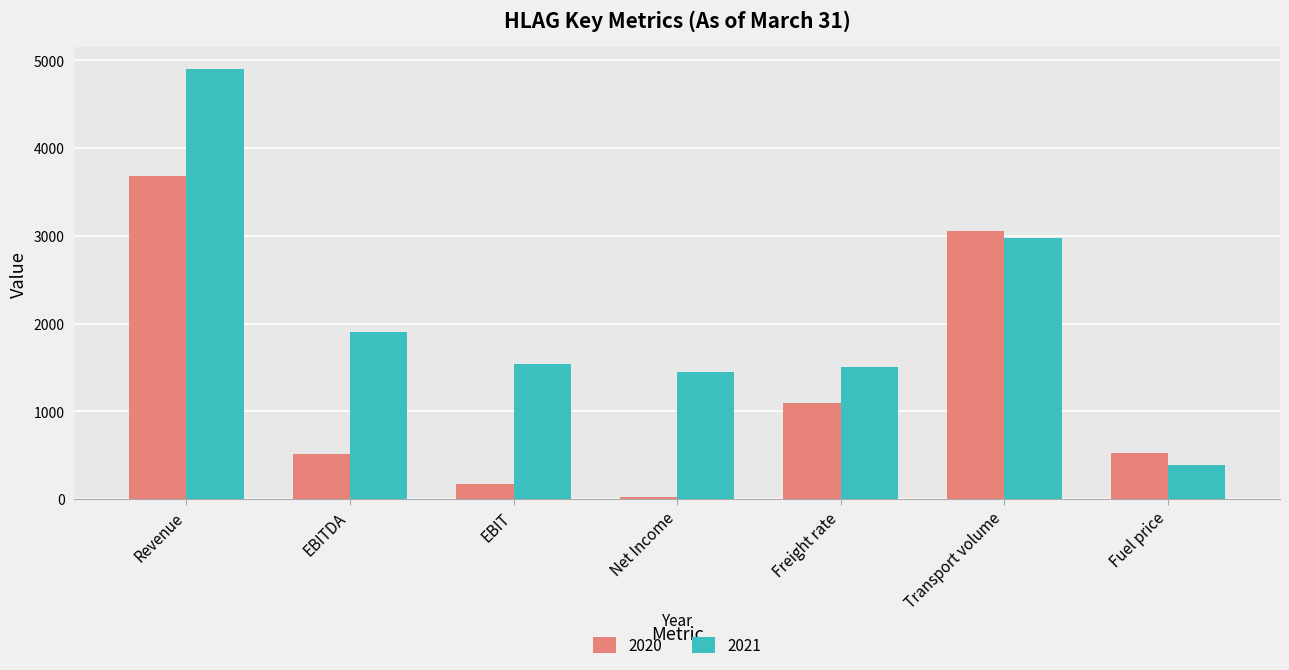

At which label is 2020 closest to 1855?

Freight rate